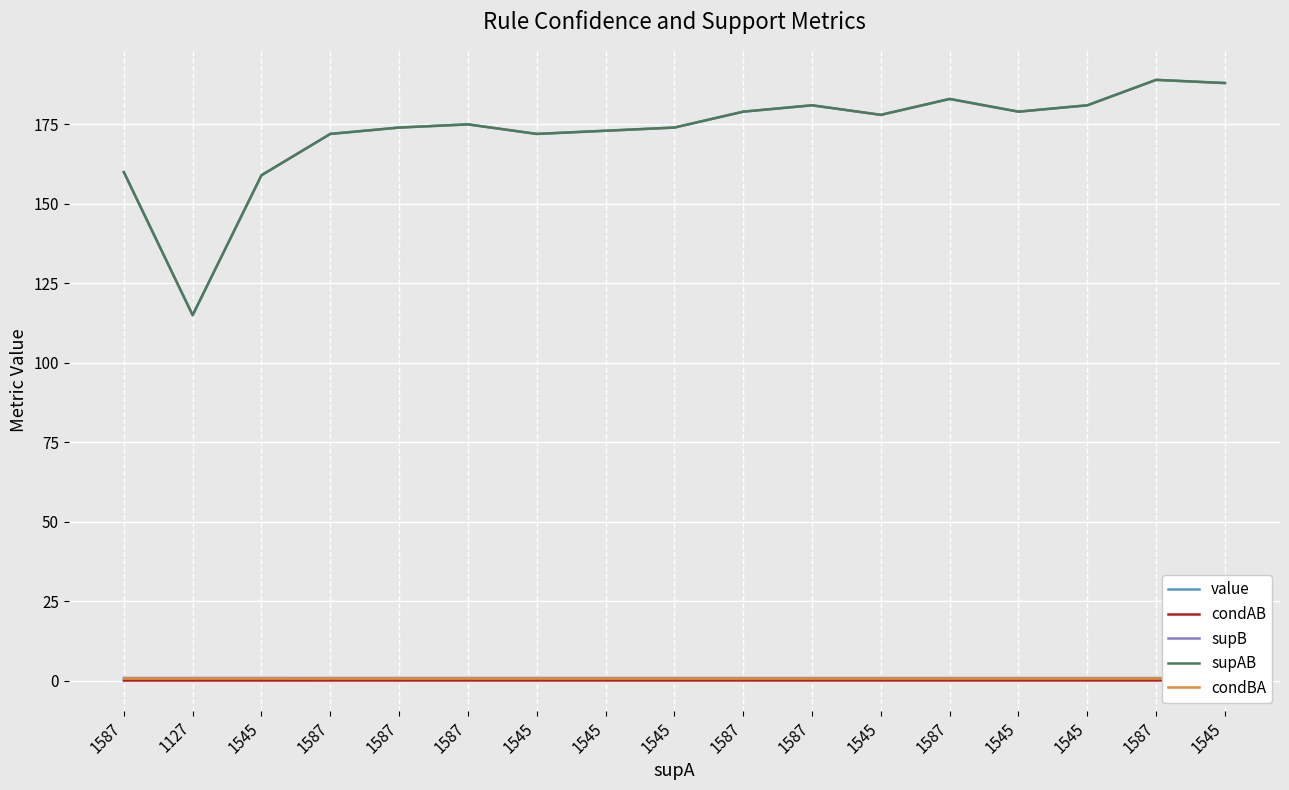

Reading right to left, what are all the values shown in this chart?

value: 0.9	0.9	0.9	0.9	0.9	0.9	0.9	0.9	0.9	0.9	0.9	0.9	0.9	0.9	0.9	0.9	0.9
condAB: 0.1	0.1	0.1	0.1	0.1	0.1	0.1	0.1	0.1	0.1	0.1	0.1	0.1	0.1	0.1	0.1	0.1
supB: 188.0	189.0	181.0	179.0	183.0	178.0	181.0	179.0	174.0	173.0	172.0	175.0	174.0	172.0	159.0	115.0	160.0
supAB: 188.0	189.0	181.0	179.0	183.0	178.0	181.0	179.0	174.0	173.0	172.0	175.0	174.0	172.0	159.0	115.0	160.0
condBA: 1.0	1.0	1.0	1.0	1.0	1.0	1.0	1.0	1.0	1.0	1.0	1.0	1.0	1.0	1.0	1.0	1.0